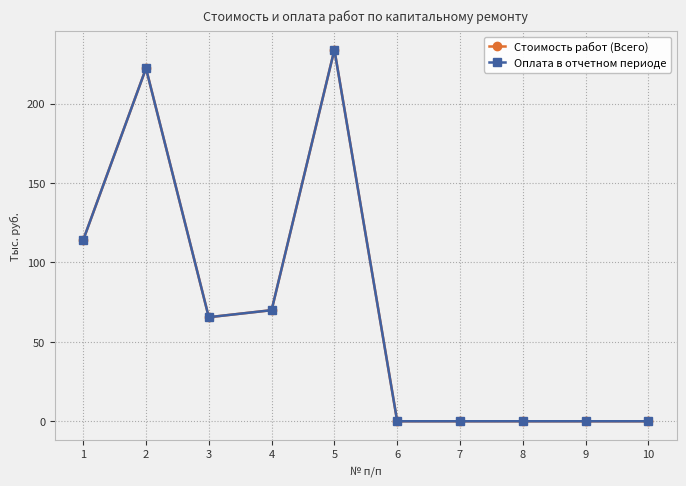

Which series has the largest range (max minus min)?

Стоимость работ (Всего)